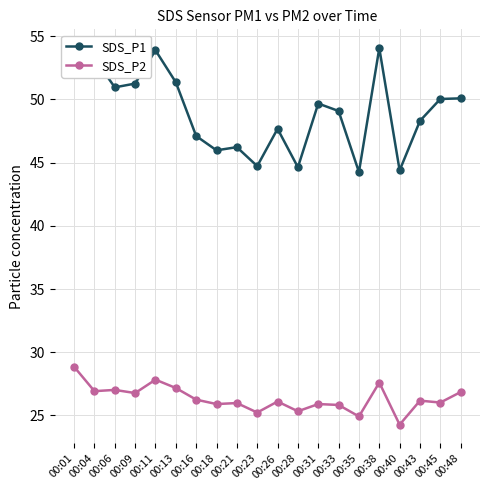

What is the spread (max minus min) of values at 00:28?

19.3